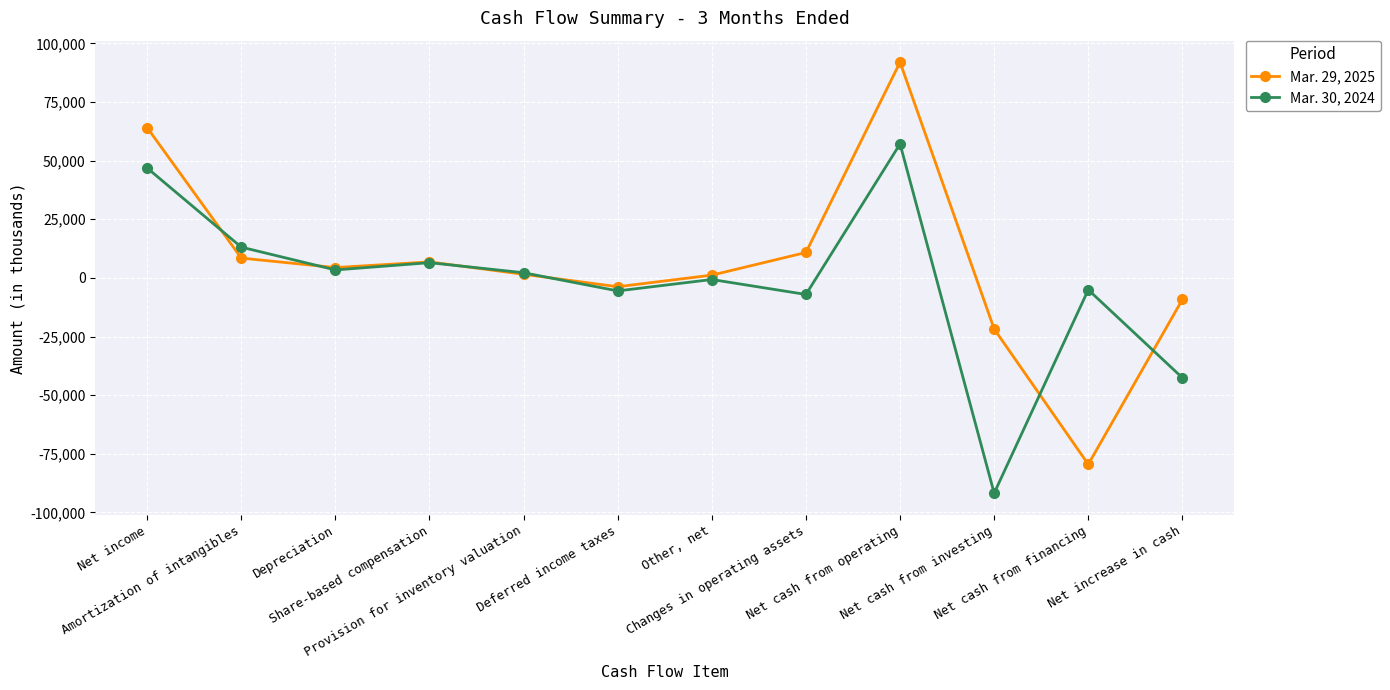

How many values in the Mar. 30, 2024 series are below 2197?

6